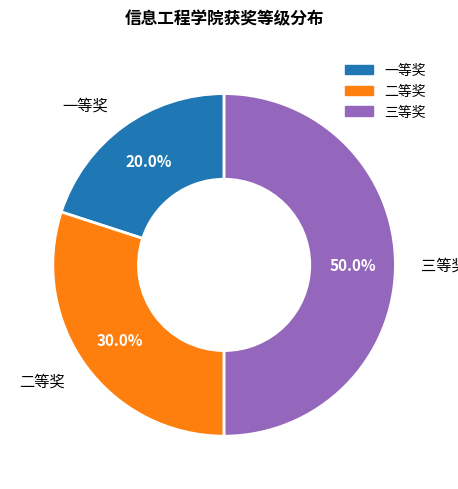

To the nearest percent, what percentage of the pie is 三等奖?

50%